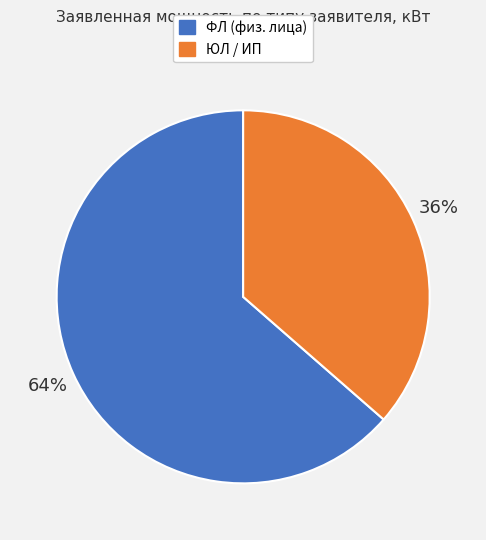

Does any single category account for the majority?

Yes